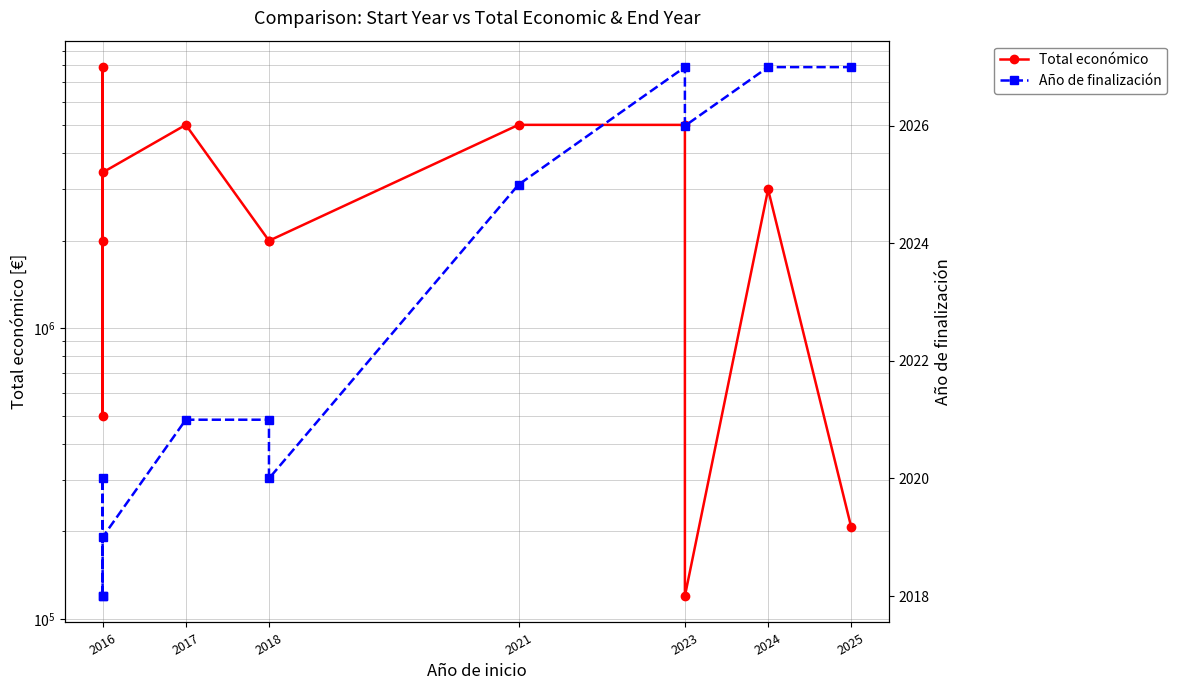

Between 2016 and 2018, which is larger?

2016